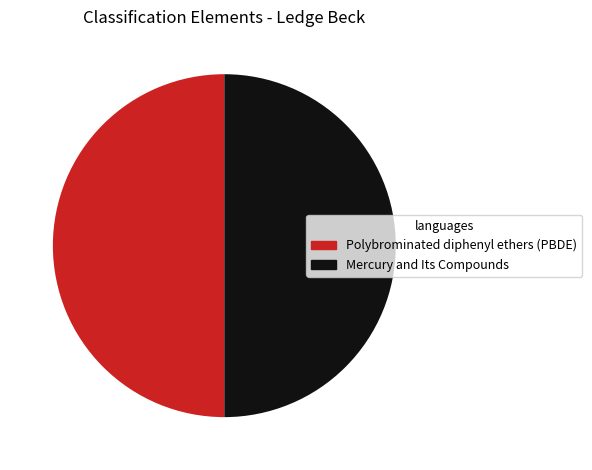

Is the sum of Polybrominated diphenyl ethers (PBDE) and Mercury and Its Compounds greater than half?

Yes